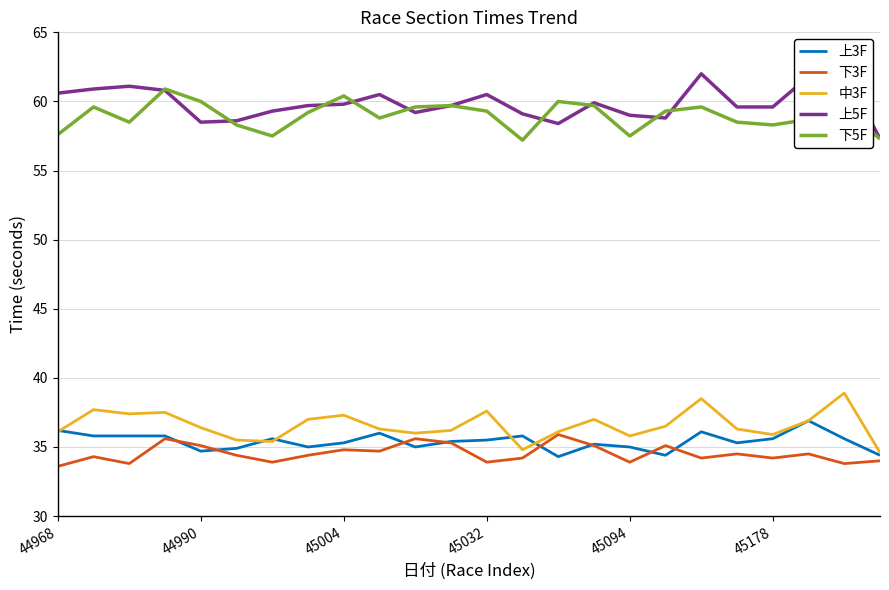

Where is 下5F nearest to the value 59?

7